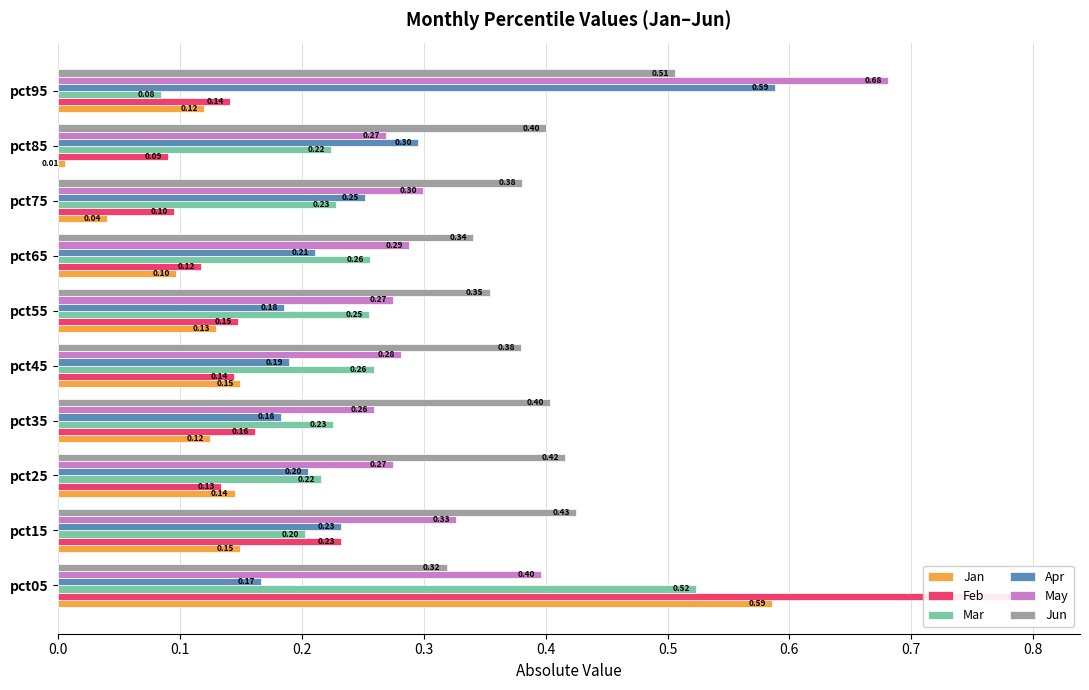

What is the highest value of the Jun series?

0.5